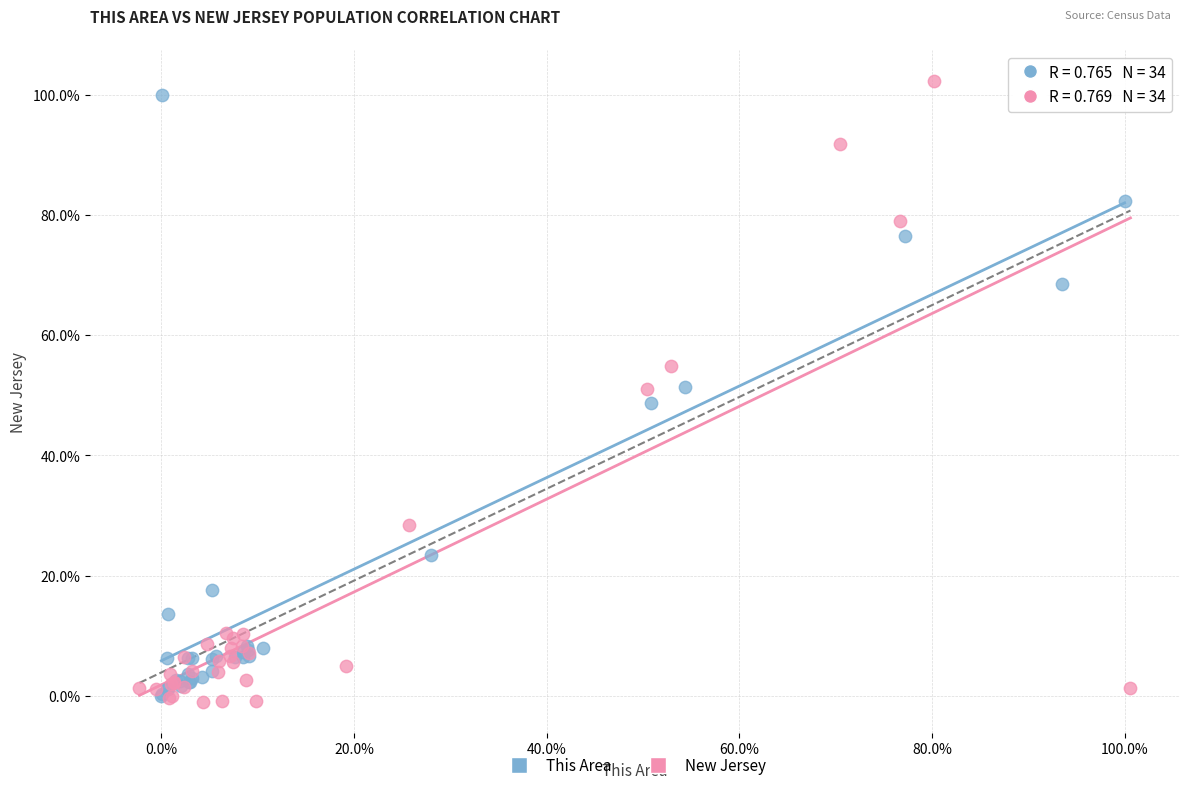

Which series has the widest spread of Y values?

New Jersey